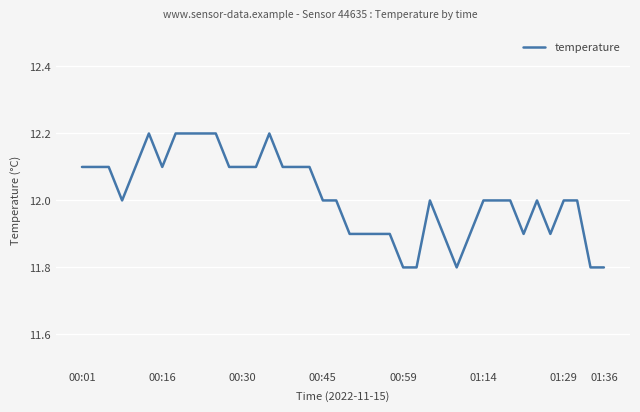

What is the maximum value shown in the chart?

12.2